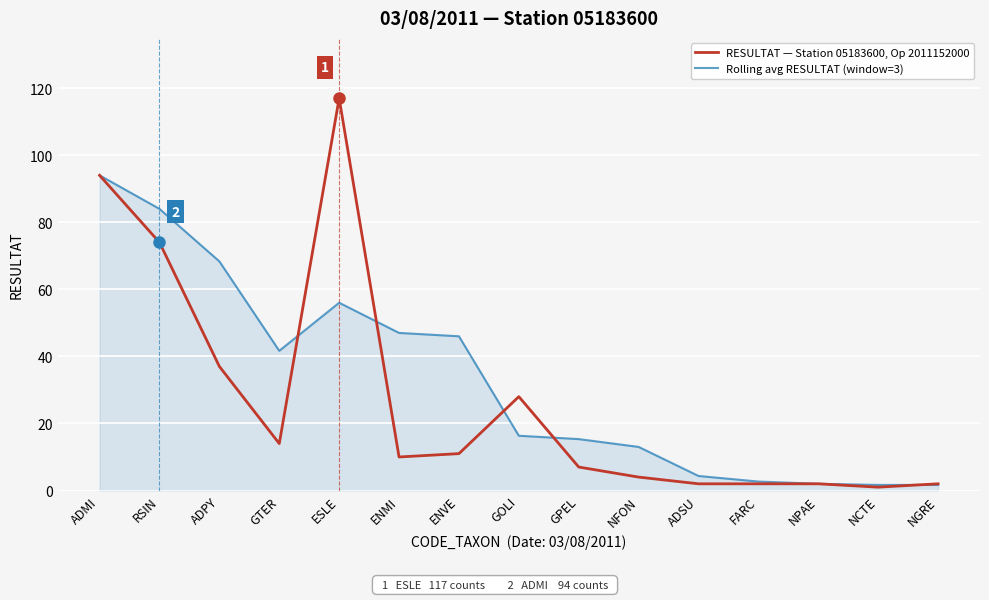

What position from the right is GTER?

12